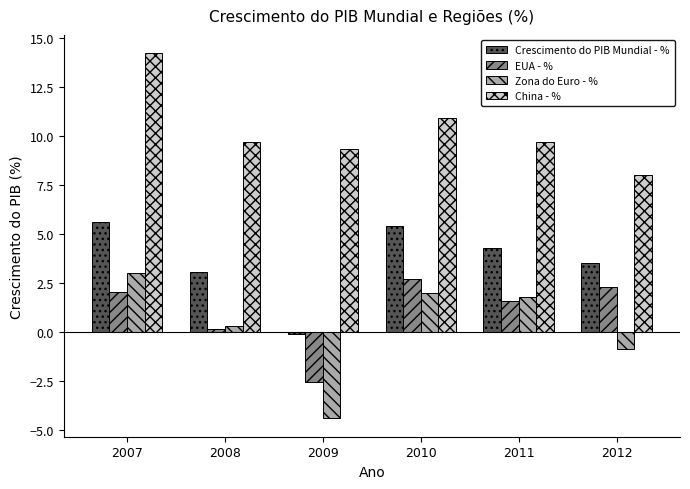

Reading left to right, transcribe all the data shown in this chart.

Crescimento do PIB Mundial - %: 5.6	3.0	-0.1	5.4	4.3	3.5
EUA - %: 2.0	0.1	-2.6	2.7	1.6	2.3
Zona do Euro - %: 3.0	0.3	-4.4	2.0	1.8	-0.9
China - %: 14.2	9.7	9.3	10.9	9.7	8.0